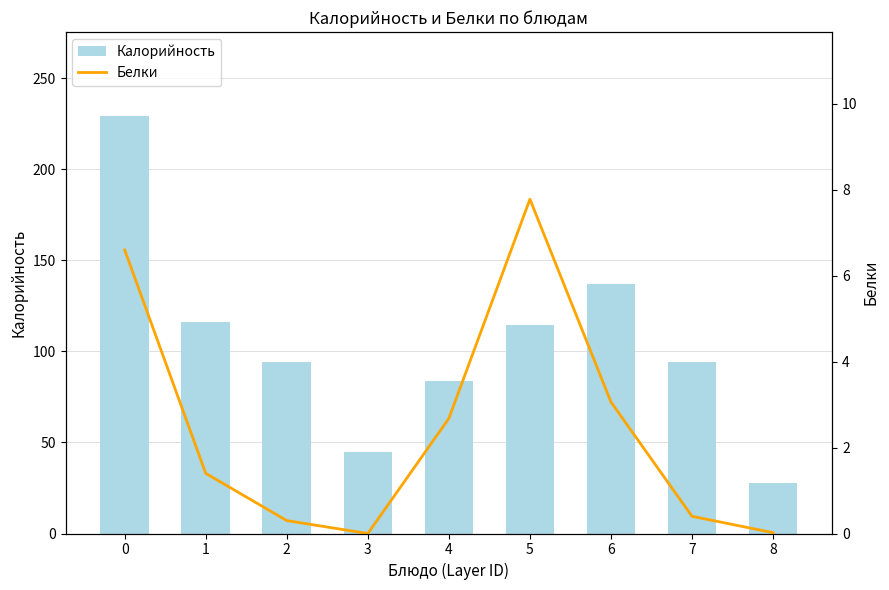

How many series are shown in this chart?

2